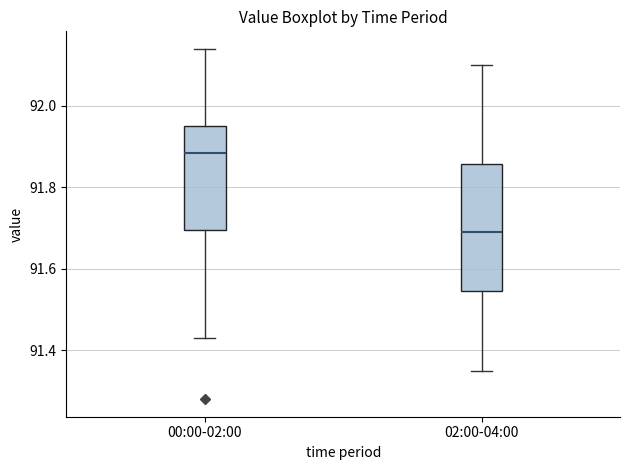

Which box's median line is the highest?

00:00-02:00